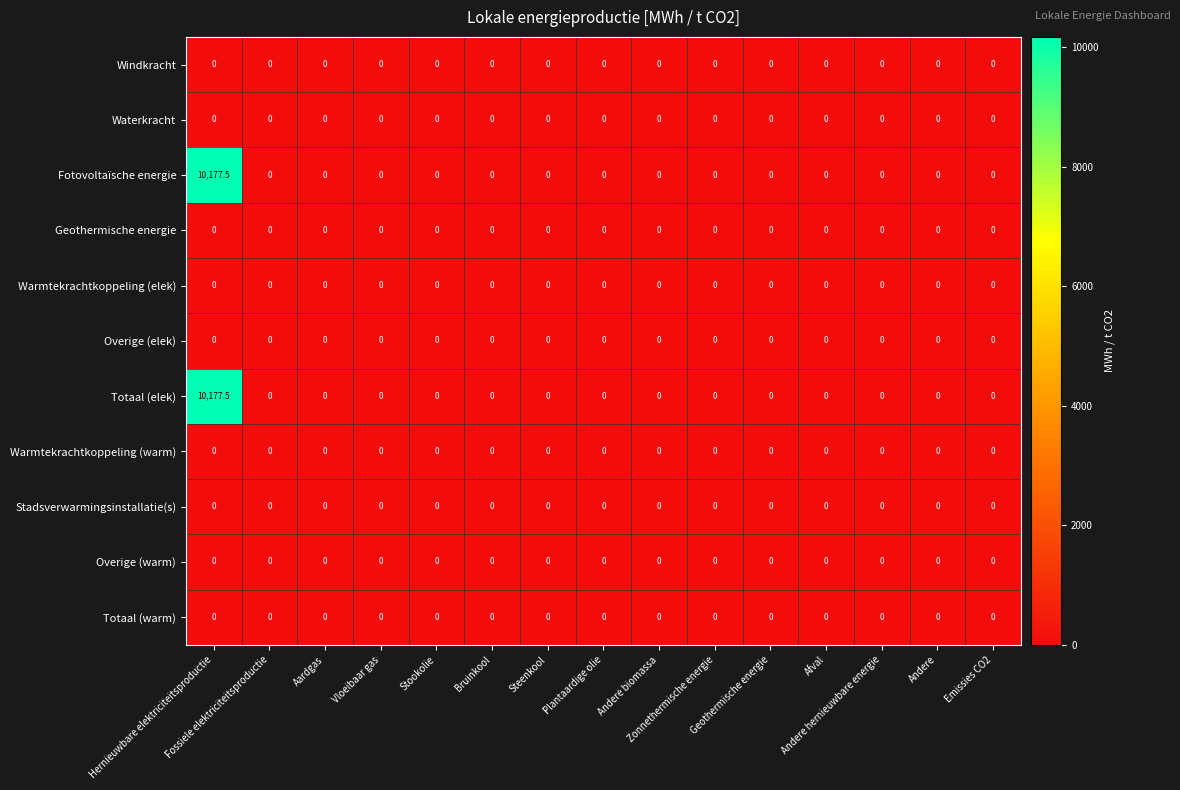

What is the sum of all Totaal (elek) values?

10177.5